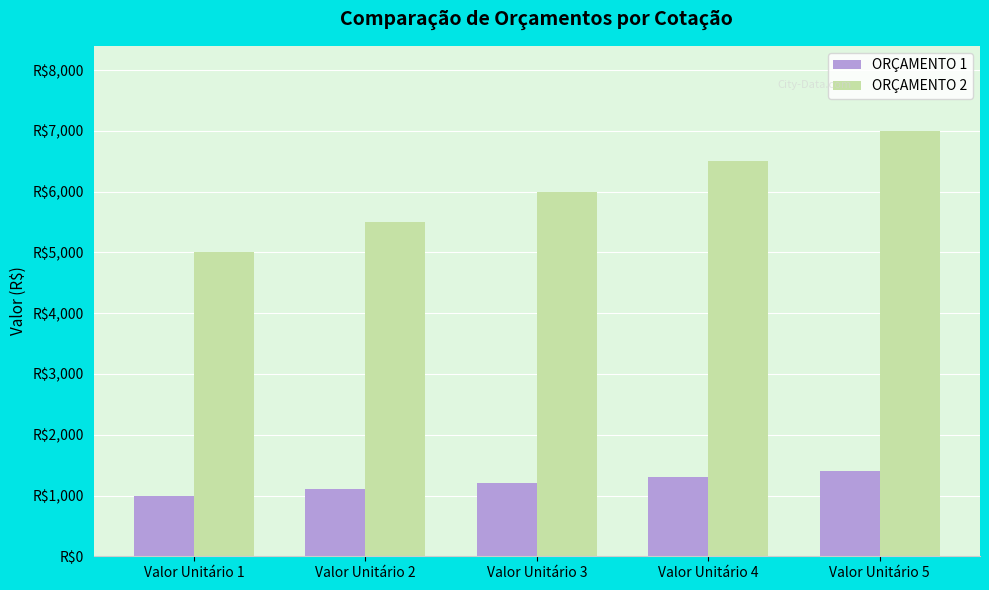

At which category does the chart reach its minimum across all series?

Valor Unitário 1